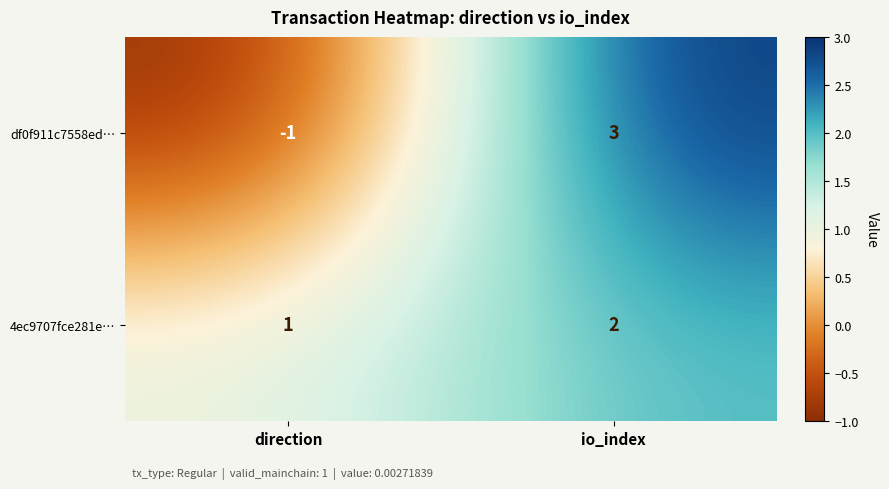

The value of 4ec9707fce281e… at io_index is 2. True or false?

True